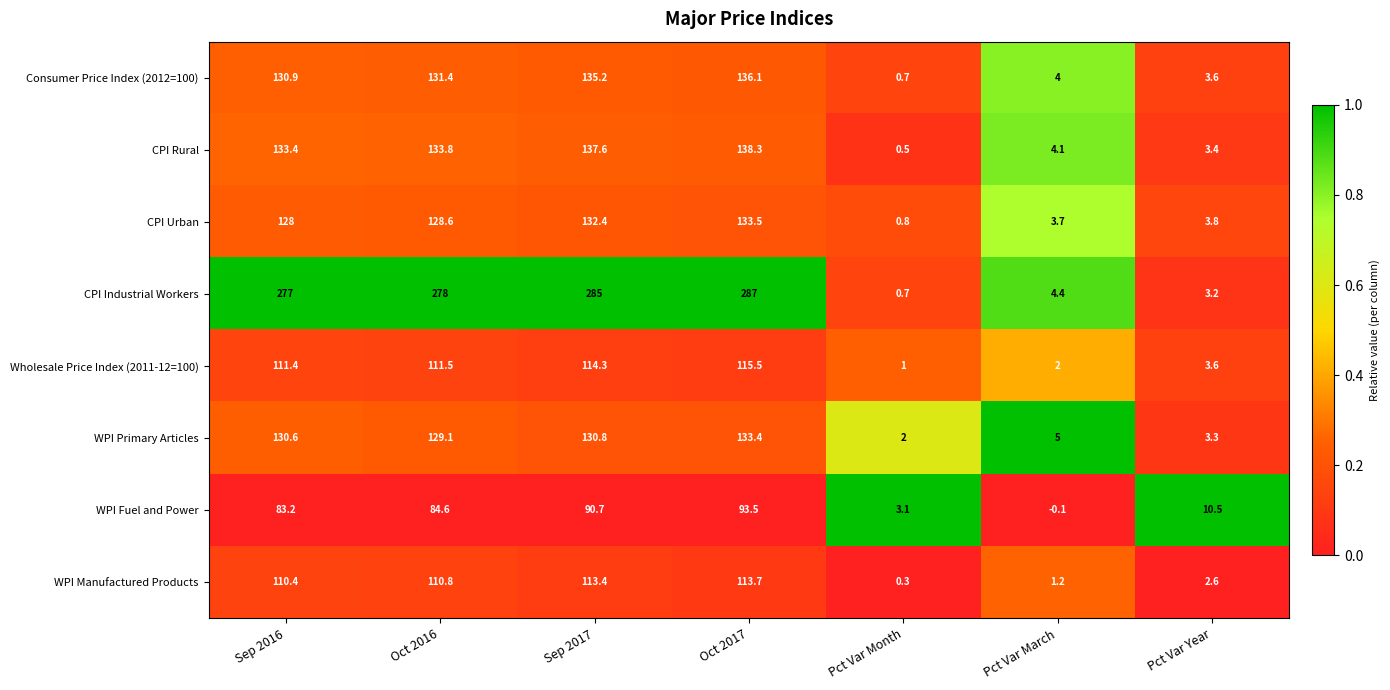

Is it true that WPI Fuel and Power equals 139.0 at Oct 2016?

False